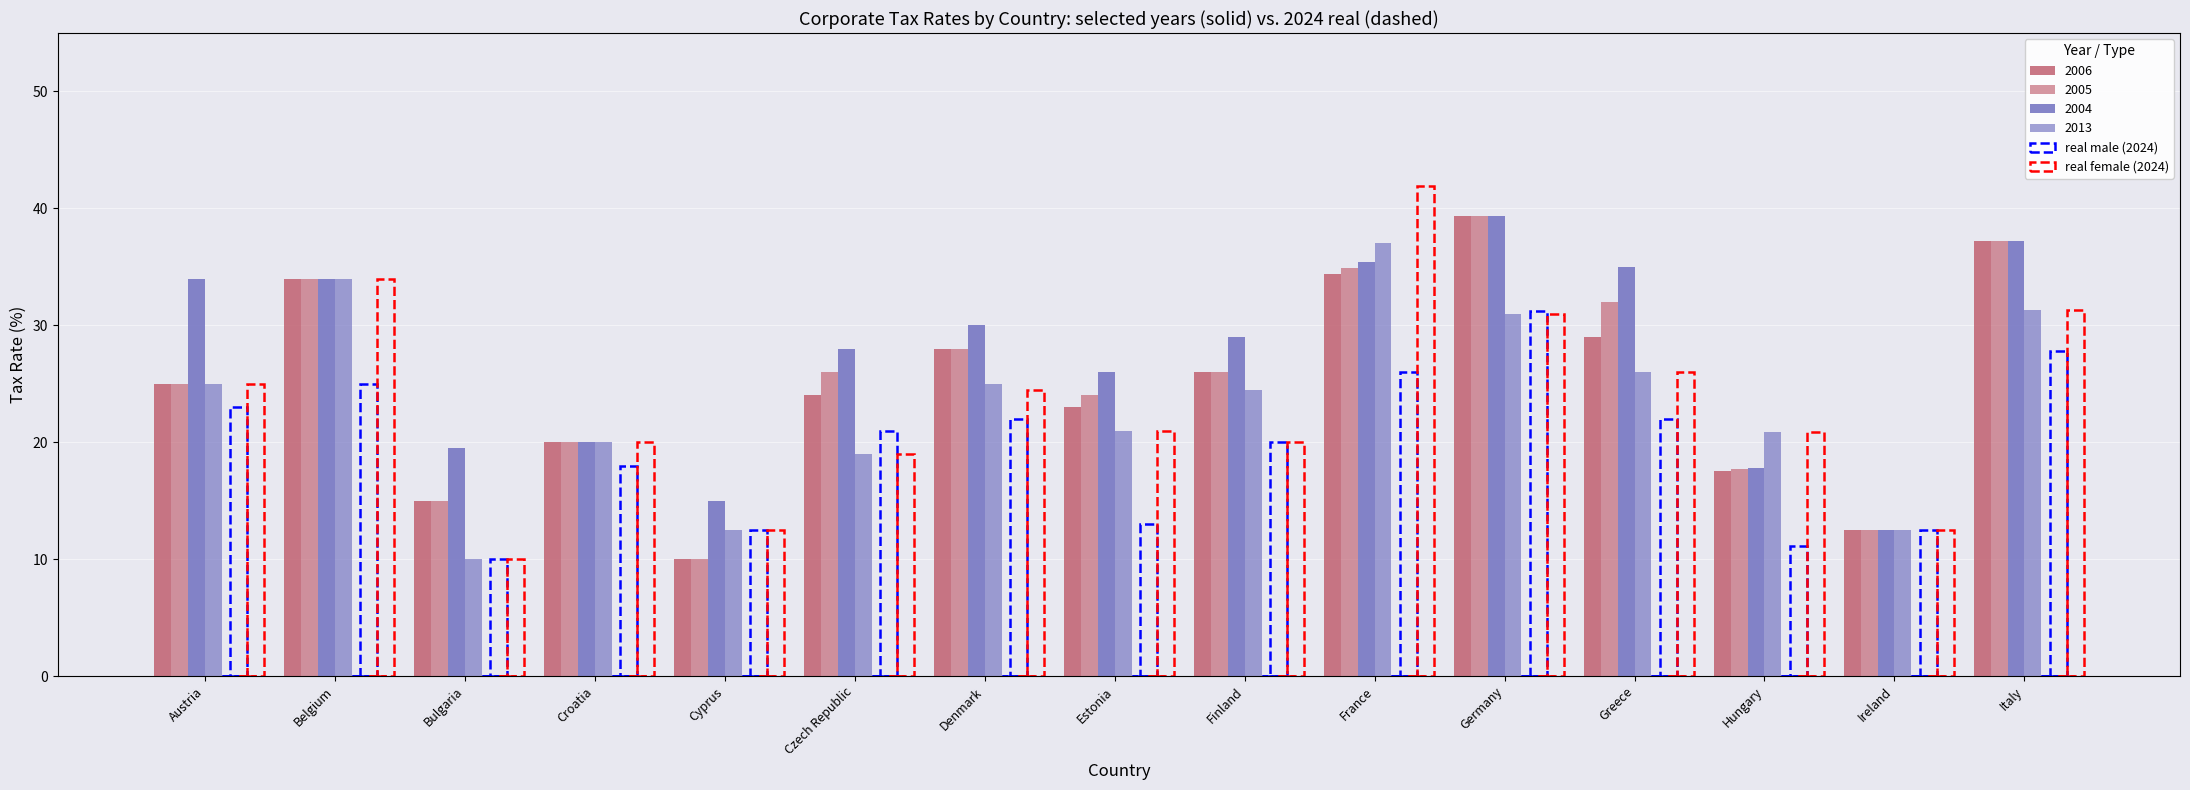

Which label corresponds to the smallest value in the chart?

Austria